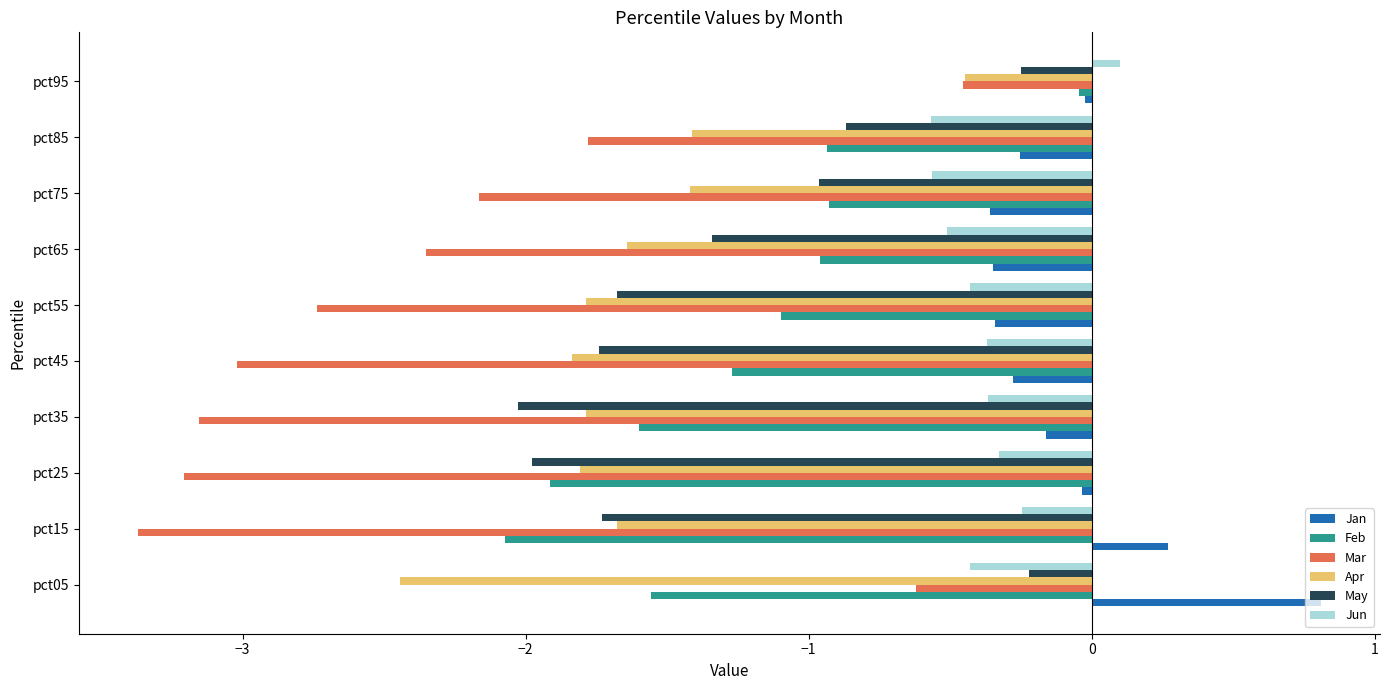

What are all the series names shown in the legend?

Jan, Feb, Mar, Apr, May, Jun